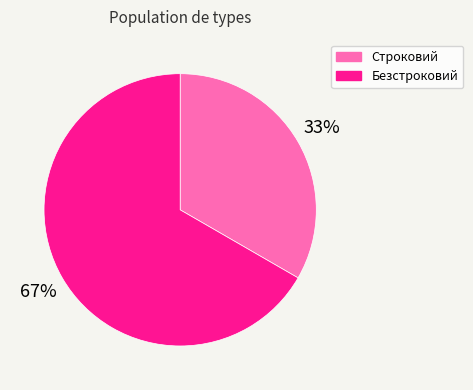

Count the number of slices in the pie.

2